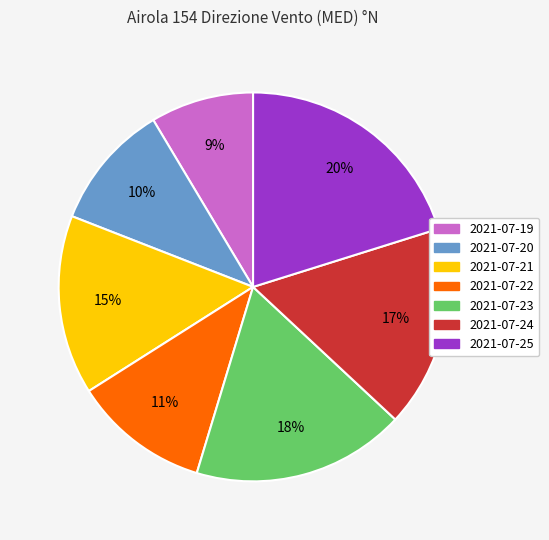

Does 2021-07-25 account for over 50% of the chart?

No